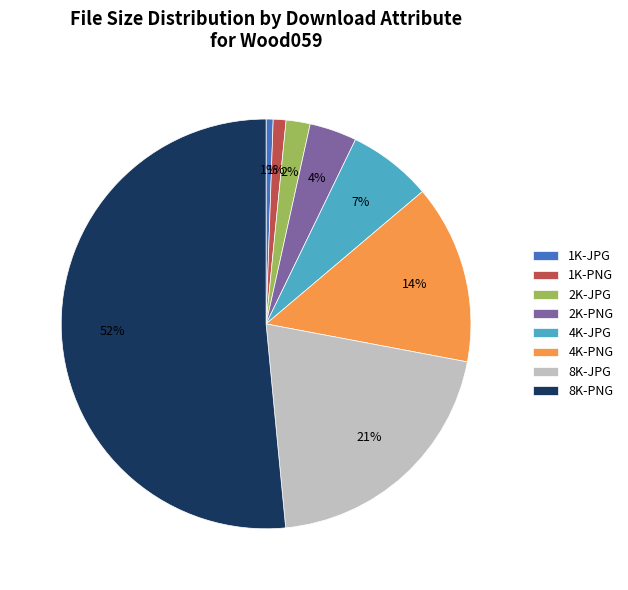

To the nearest percent, what percentage of the pie is 1K-JPG?

1%